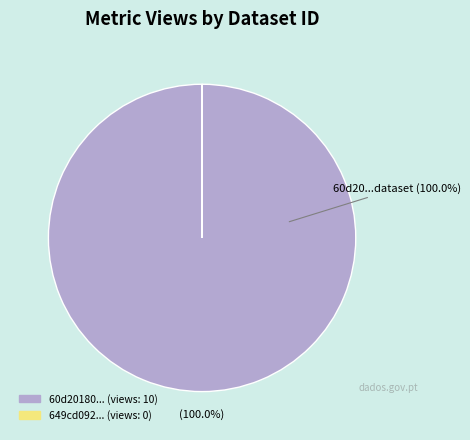

Is there a majority slice in this chart?

Yes